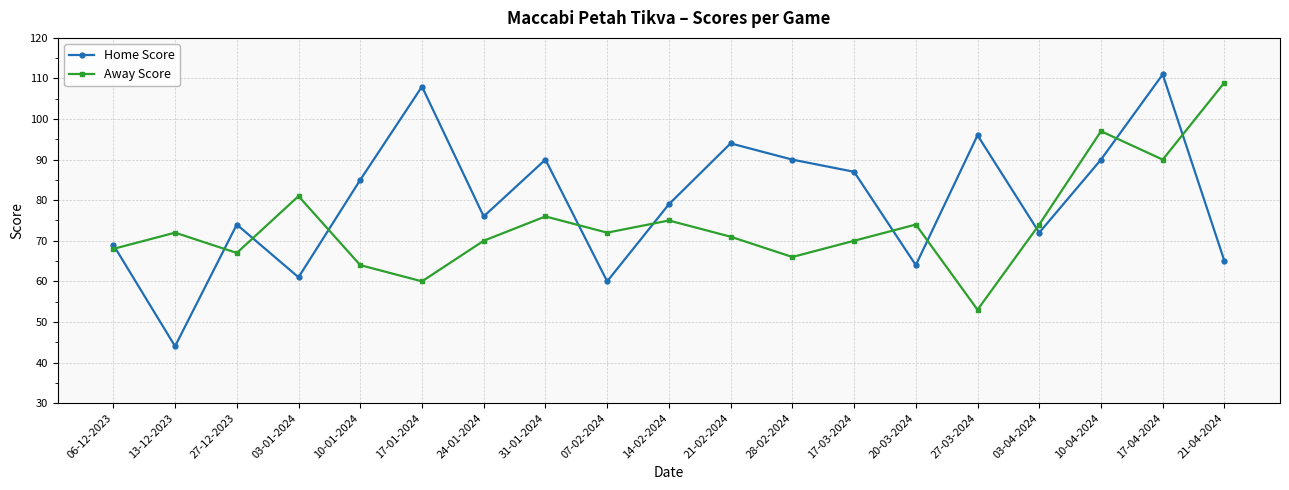

True or false: Away Score has more than 0 points higher than both neighbors.

True